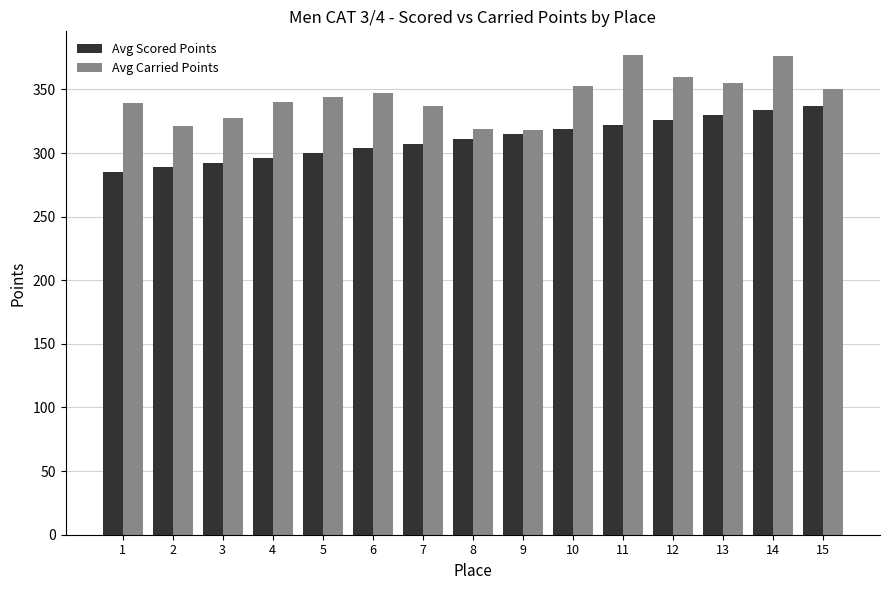

At how many categories does at least one series exceed 373?

2